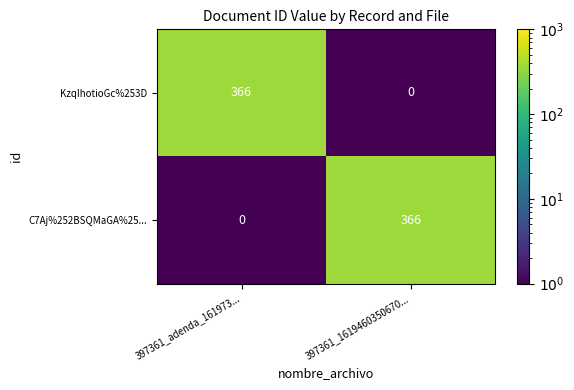

How many data points does each series have?

2